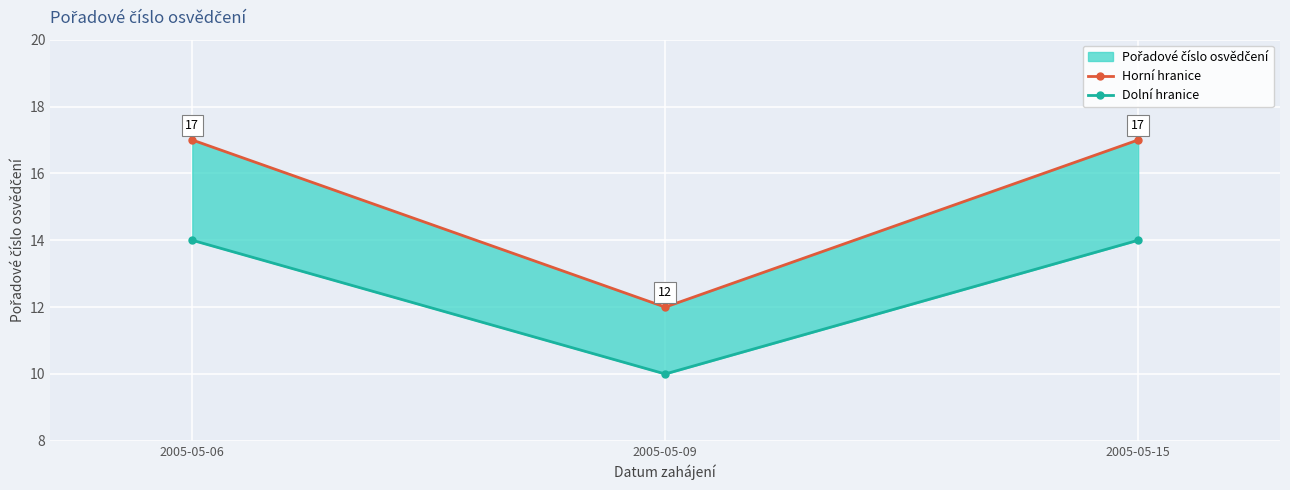

What is the sum of the Dolní hranice values at 2005-05-15 and 2005-05-09?

24